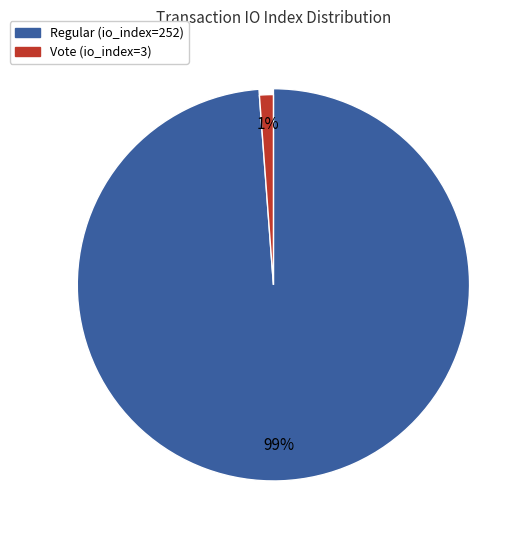

What percentage is the Vote (io_index=3) slice, to the nearest percent?

1%